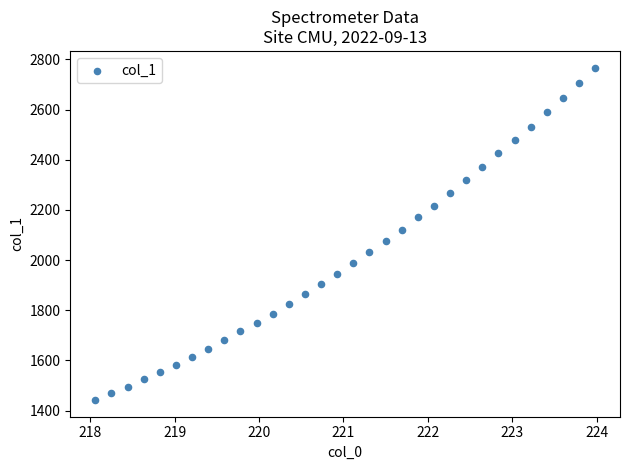

What is the range of Y values (max minus min)?

1325.8